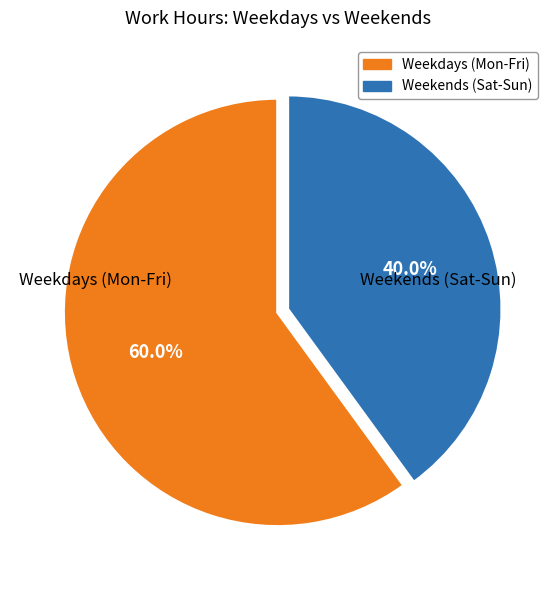

Does any single category account for the majority?

Yes